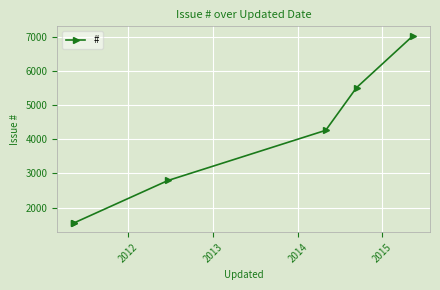

Is it true that the value at 2015 is 8164?

False